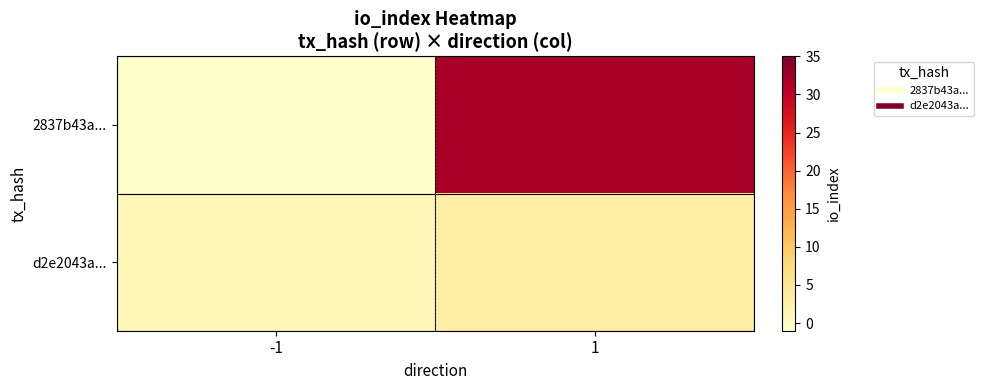

Reading right to left, transcribe all the data shown in this chart.

2837b43a...: 1=32	-1=-1
d2e2043a...: 1=3	-1=1